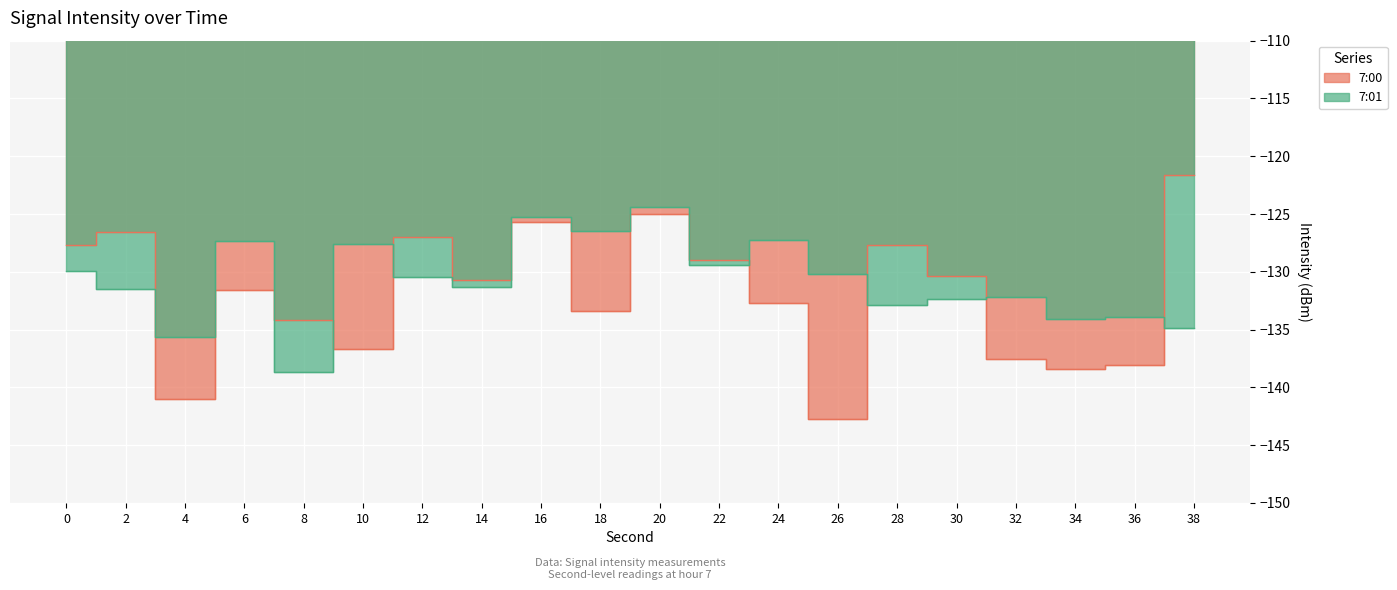

At which category is the sum across all series the highest?

20